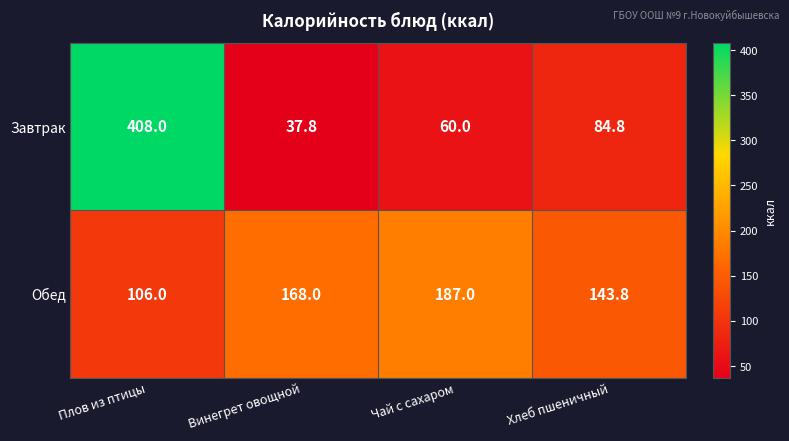

The value of Обед at Чай с сахаром is 187.0. True or false?

True